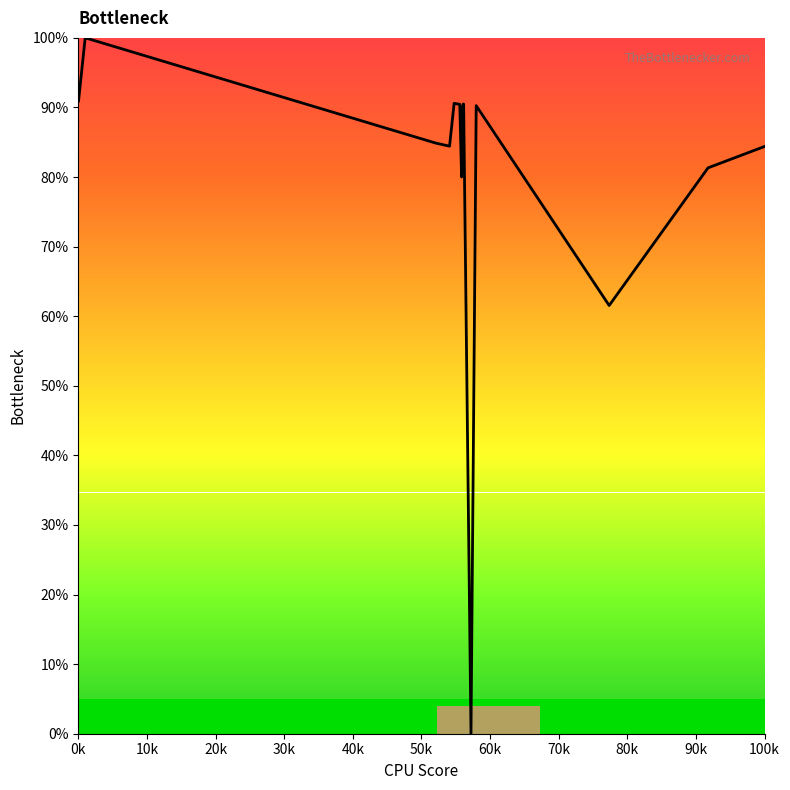

What is the difference between the maximum and minimum values?

100.0